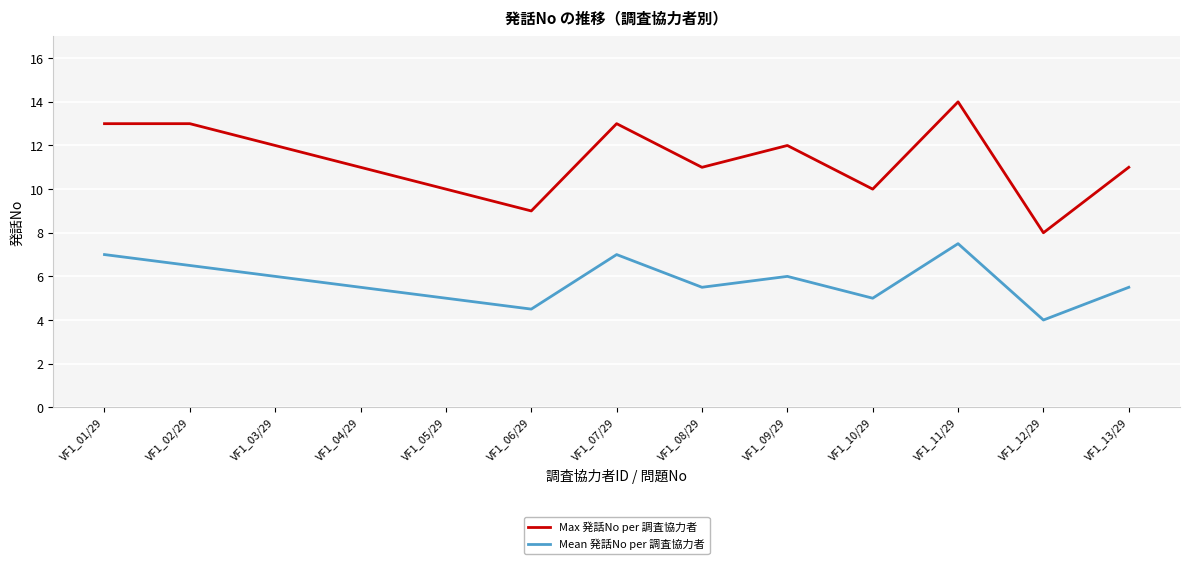

True or false: Mean 発話No per 調査協力者 and Max 発話No per 調査協力者 intersect in this chart.

False